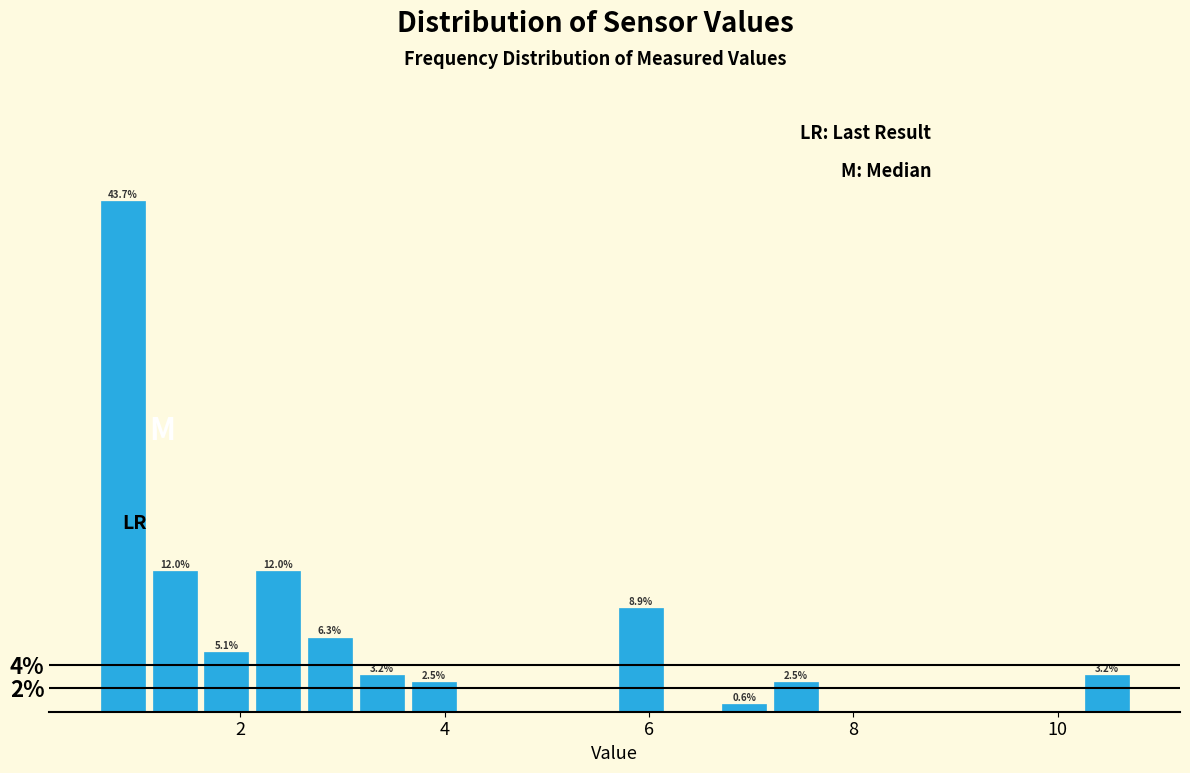

Around what value on the x-axis is the tallest bar? Give the approximate position of its centre, as read against the axis.

0.8